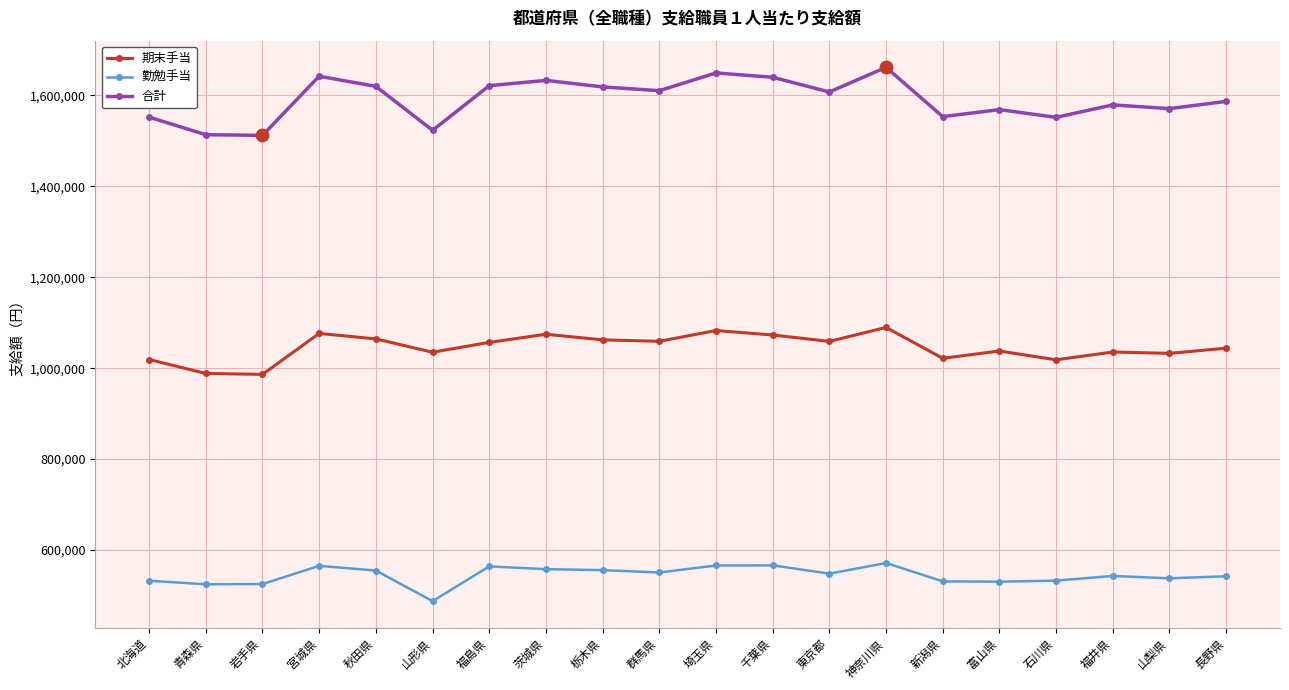

At how many categories does at least one series exceed 918838?

20